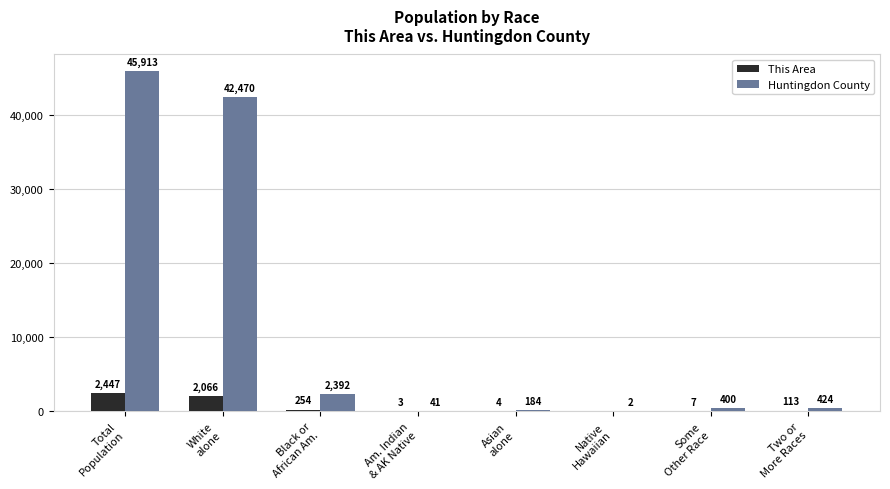

Reading left to right, list all the values displayed in this chart.

This Area: Total
Population=2447	White
alone=2066	Black or
African Am.=254	Am. Indian
& AK Native=3	Asian
alone=4	Native
Hawaiian=0	Some
Other Race=7	Two or
More Races=113
Huntingdon County: Total
Population=45913	White
alone=42470	Black or
African Am.=2392	Am. Indian
& AK Native=41	Asian
alone=184	Native
Hawaiian=2	Some
Other Race=400	Two or
More Races=424